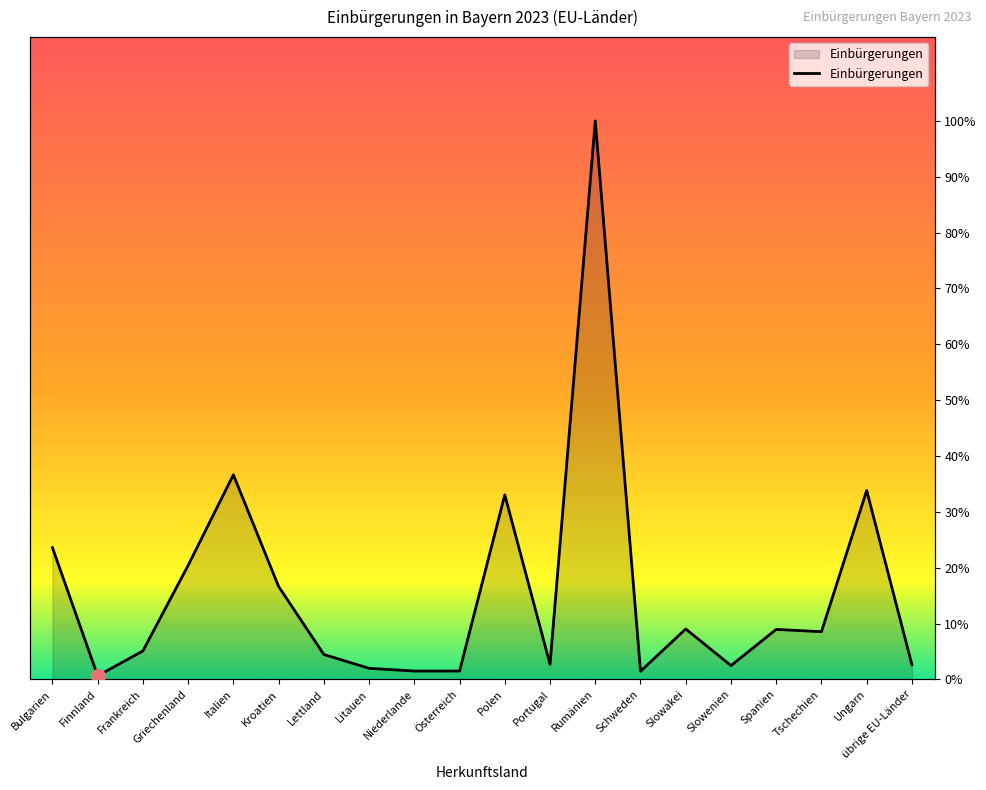

Between Rumänien and Italien, which is larger?

Rumänien